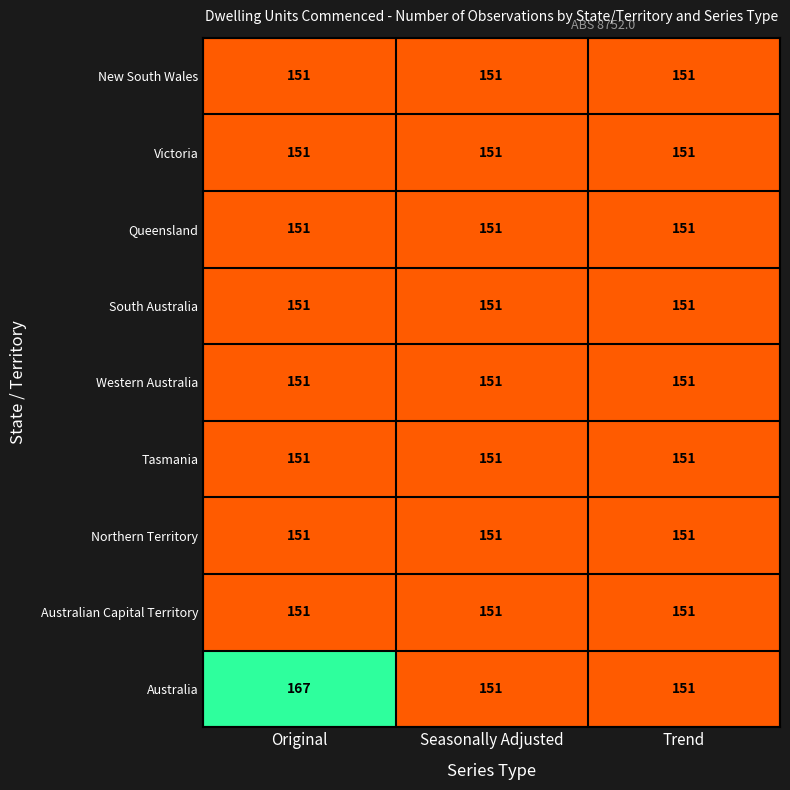

True or false: Tasmania has a value of 244 at Original.

False